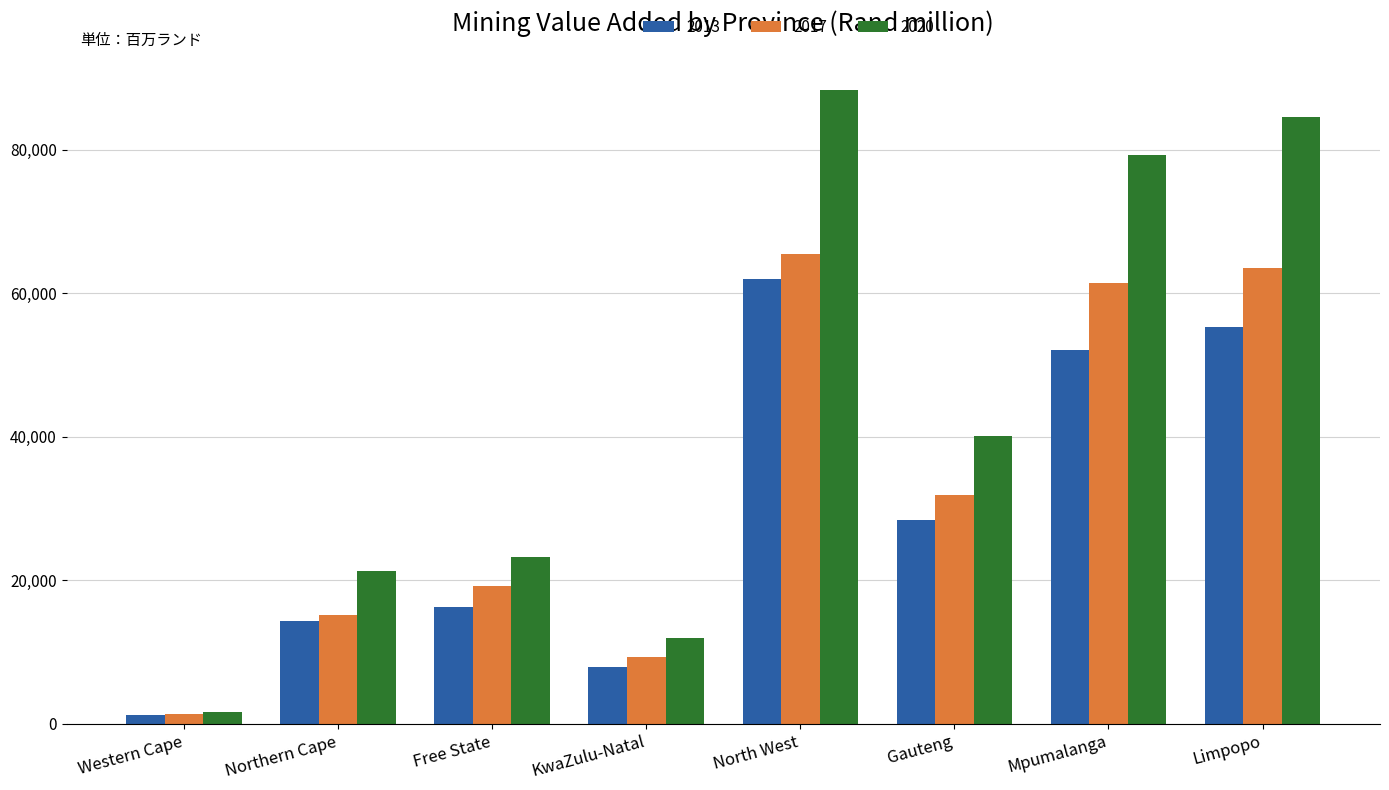

What is the spread (max minus min) of values at Northern Cape?

6938.6